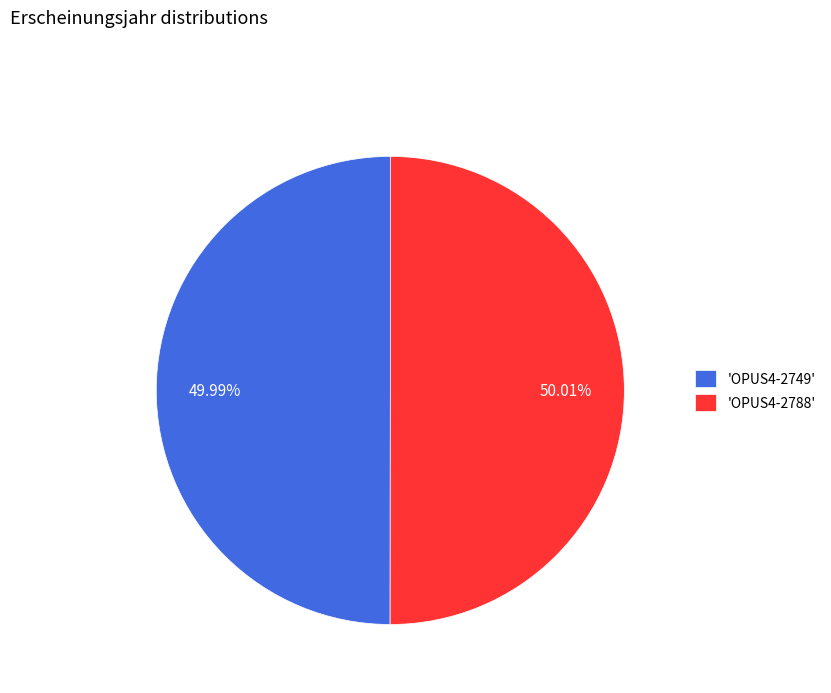

Combined, do 'OPUS4-2788' and 'OPUS4-2749' account for over 50%?

Yes